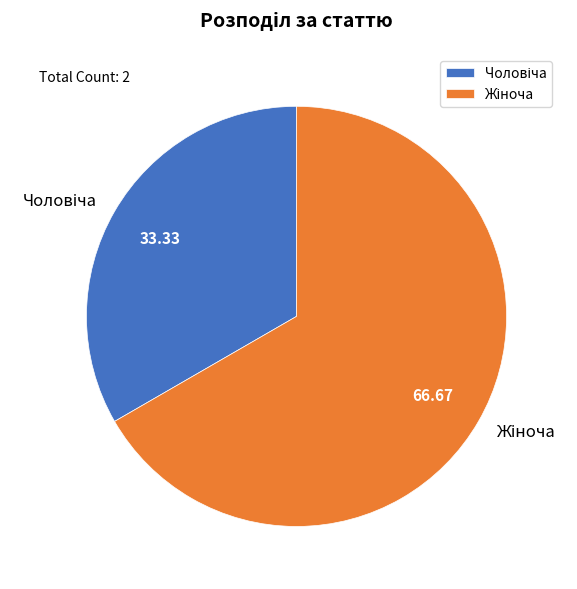

Is there any slice that represents more than half of the pie?

Yes